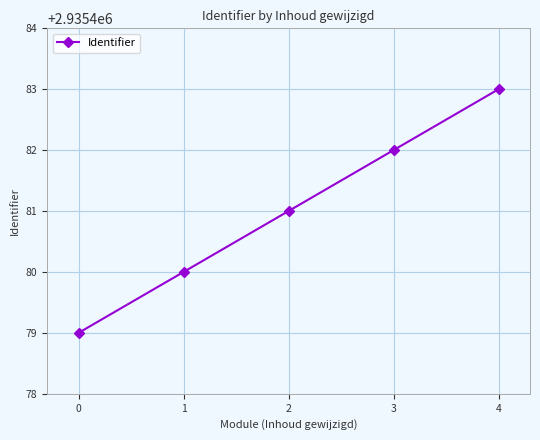

What is the value of the 5th point from the left?

2935483